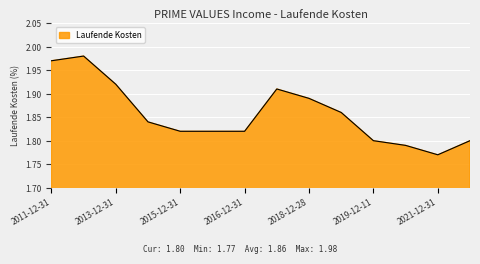

Does the chart have visible grid lines?

Yes